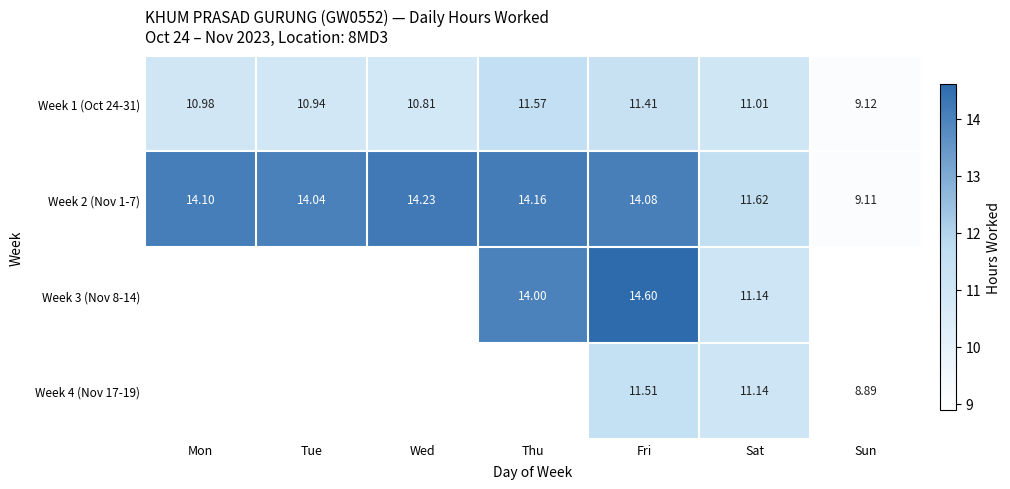

At which label is Week 2 (Nov 1-7) closest to 11?

Sat